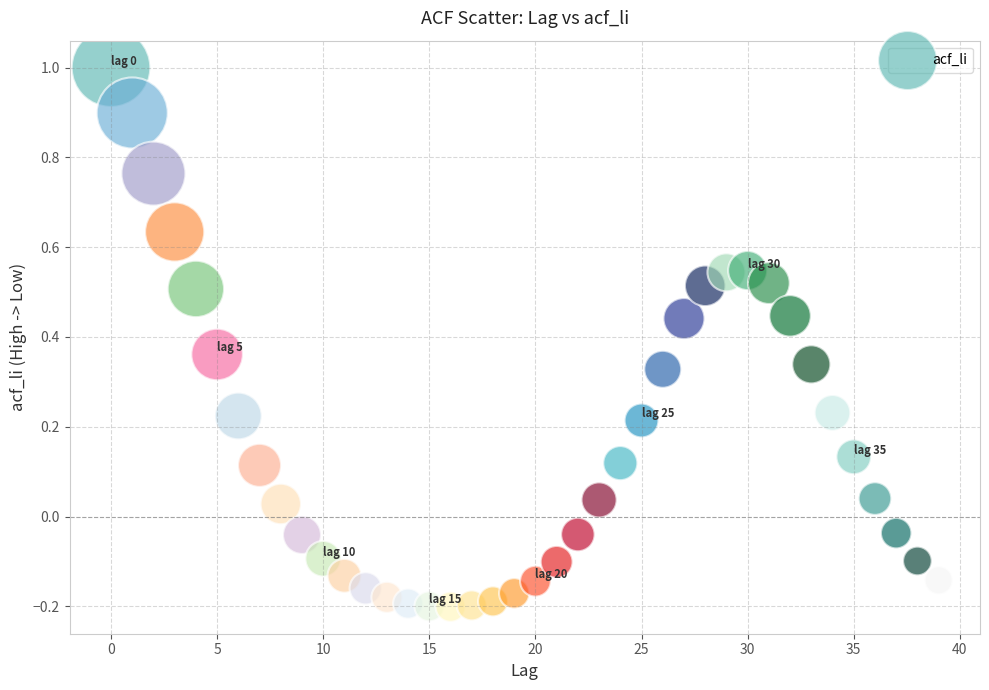

What is the range of Y values (max minus min)?

1.2